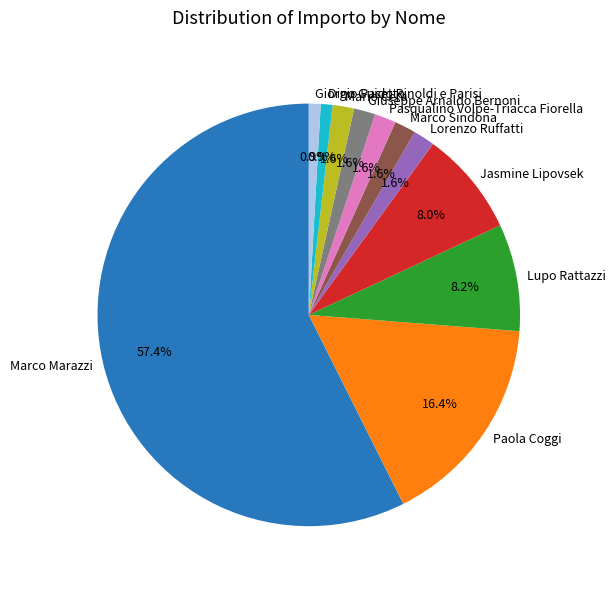

To the nearest percent, what portion does Lorenzo Ruffatti represent?

2%